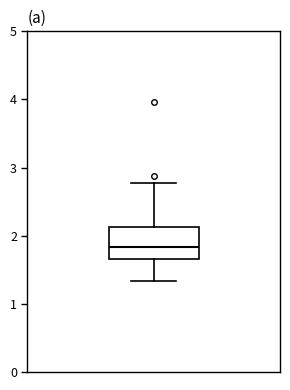

Where does the median line of the box sit on the y-axis? The values are not printed on the chart, so give them approximately, as read against the axis.

1.8